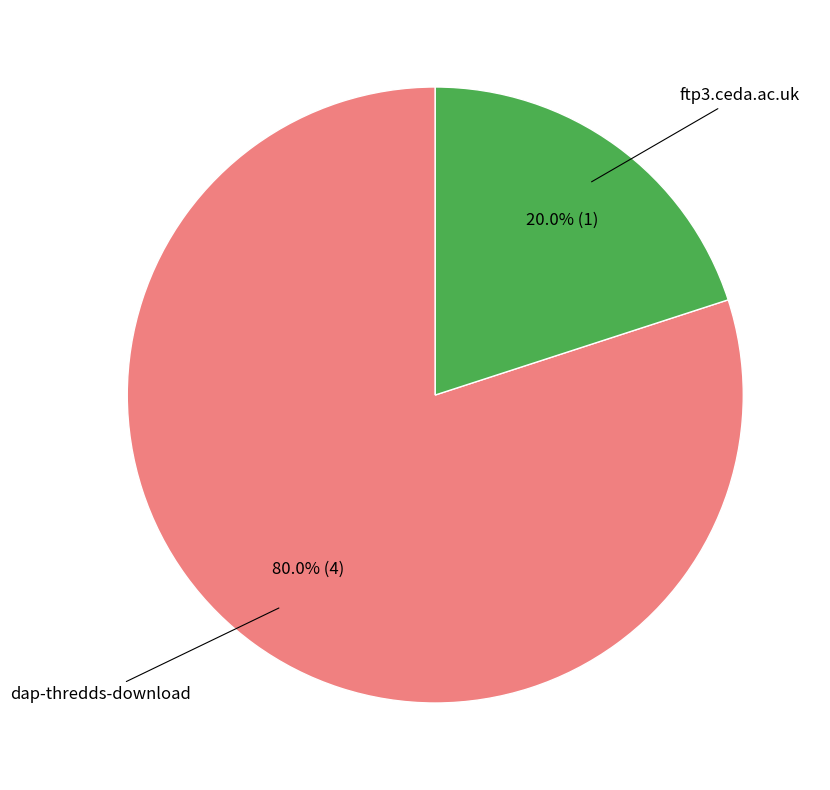

Does any single category account for the majority?

Yes